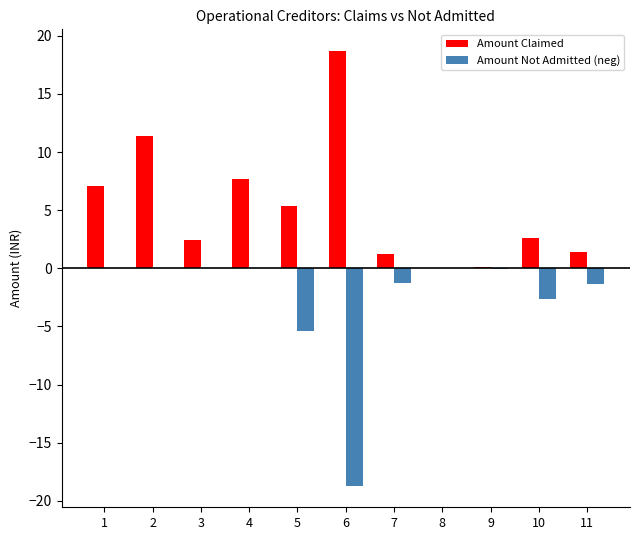

What is the sum of all Amount Claimed values?

58.0